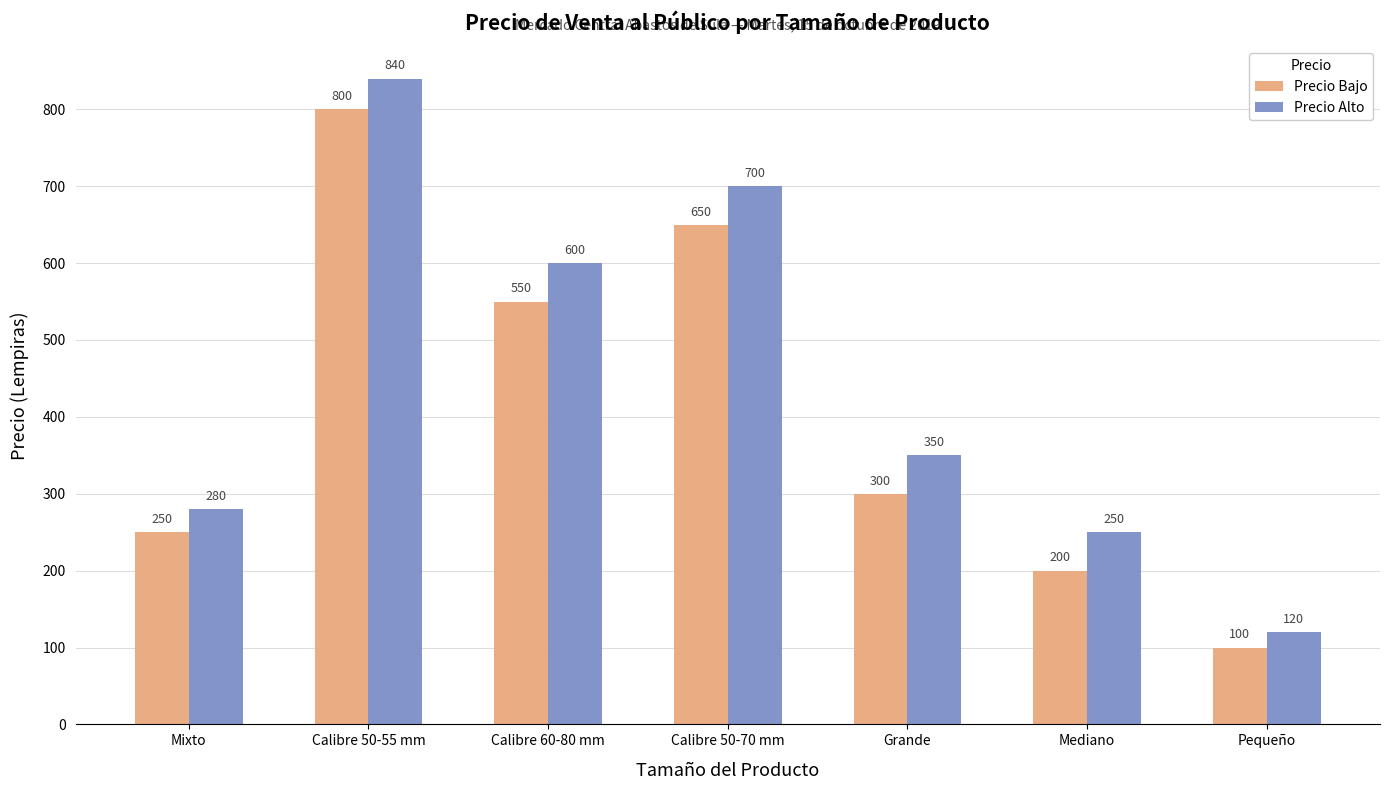

Are the bars horizontal?

No